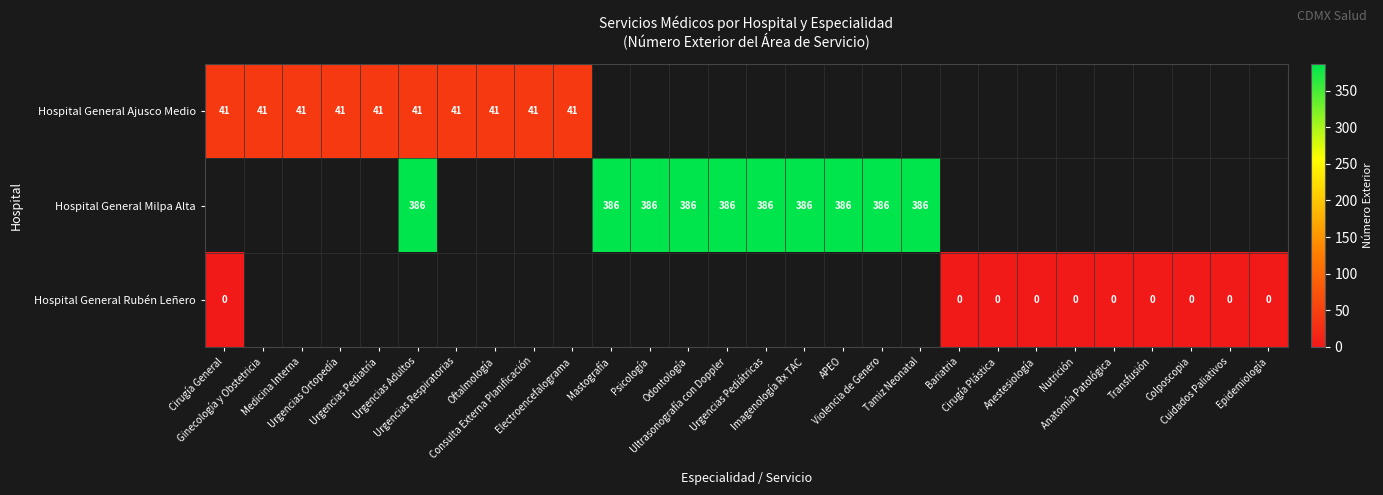

Which has a higher value, Urgencias Respiratorias or Imagenología Rx TAC?

Imagenología Rx TAC